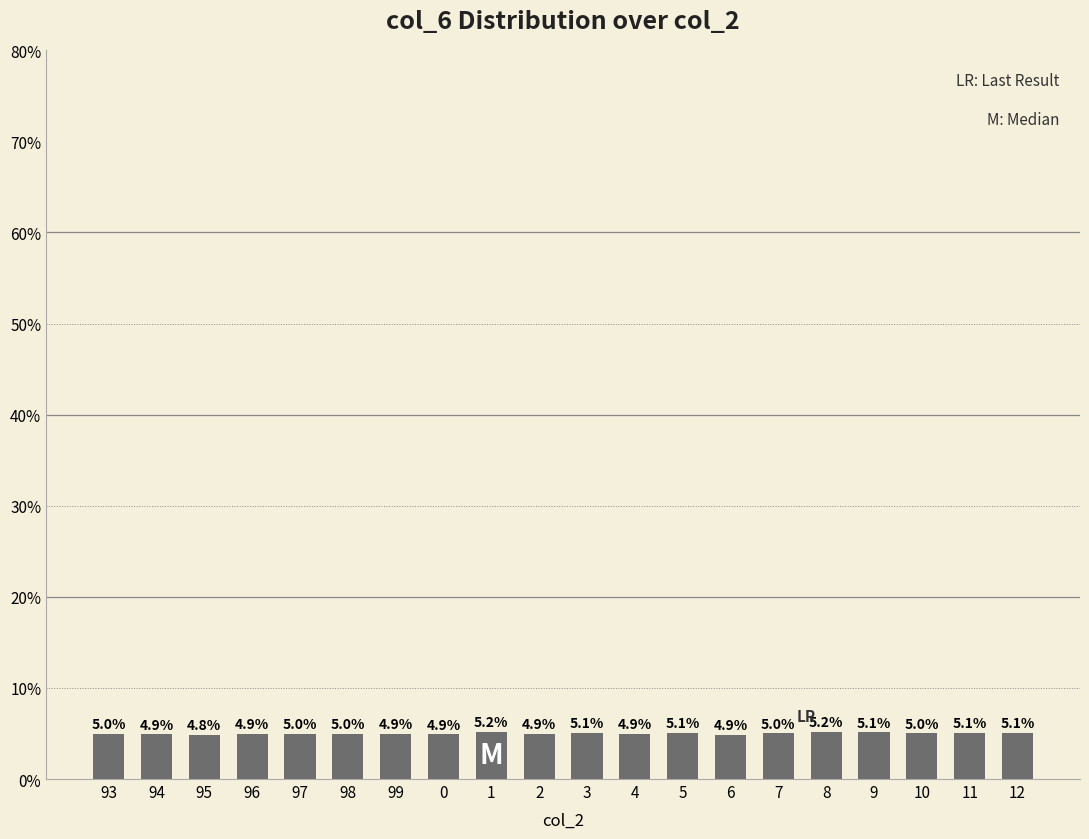

Where is the data nearest to the value 5?

10